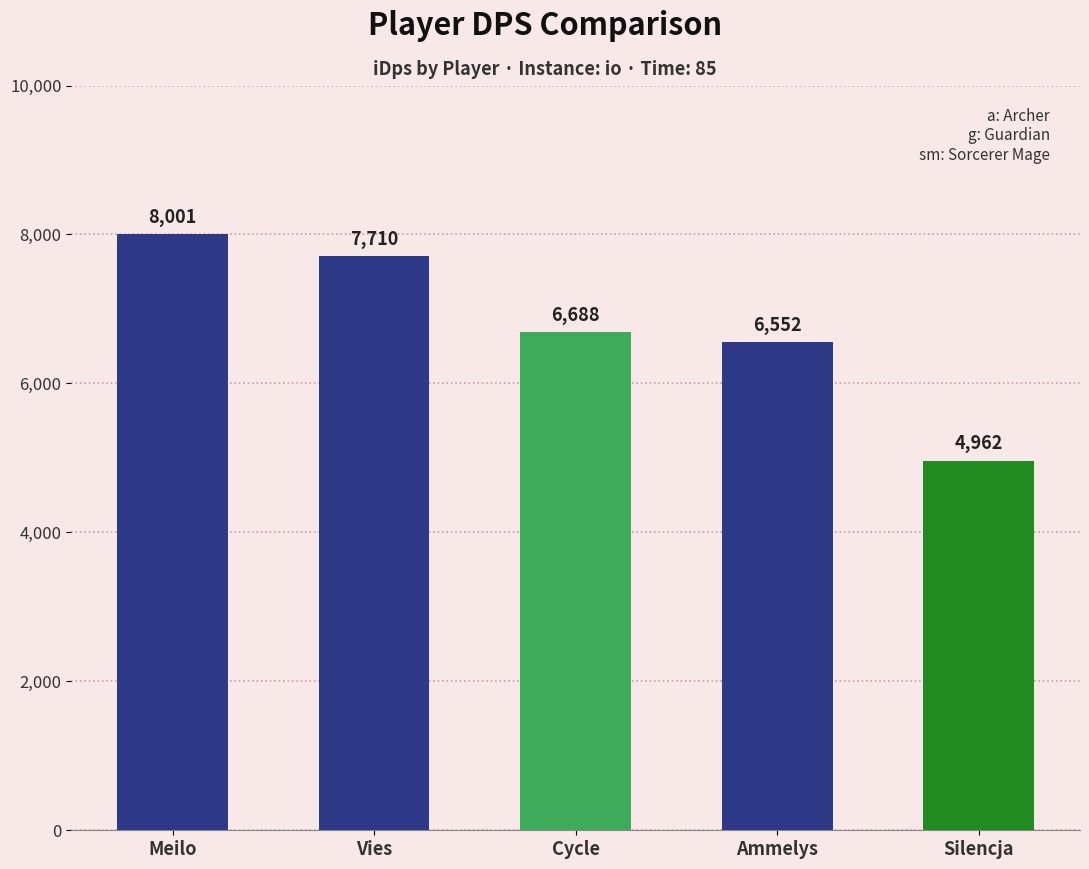

At which category does the chart reach its minimum across all series?

Silencja